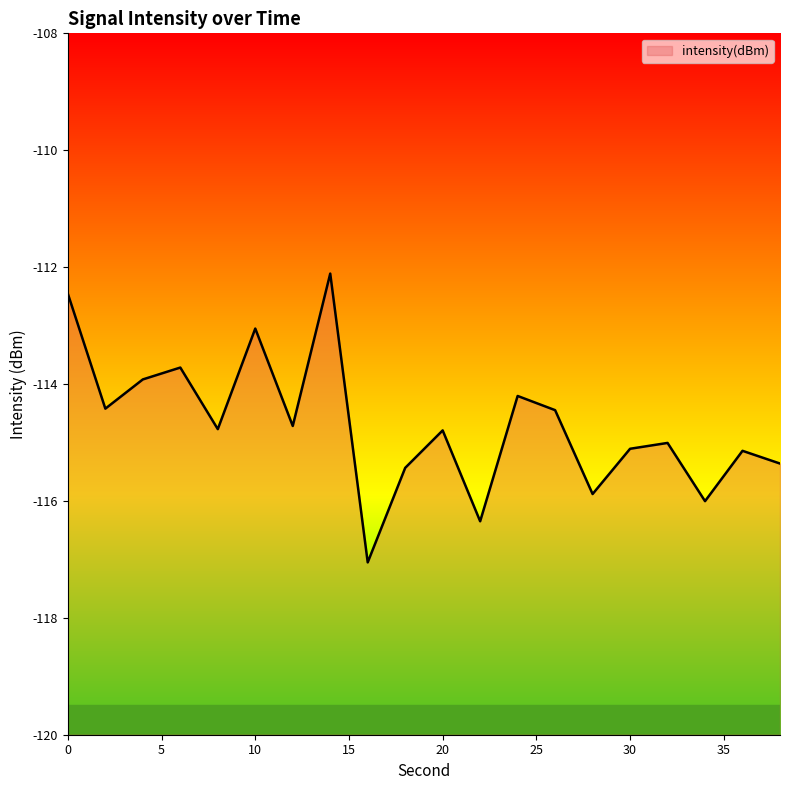

Does the chart display data point markers on the line(s)?

No